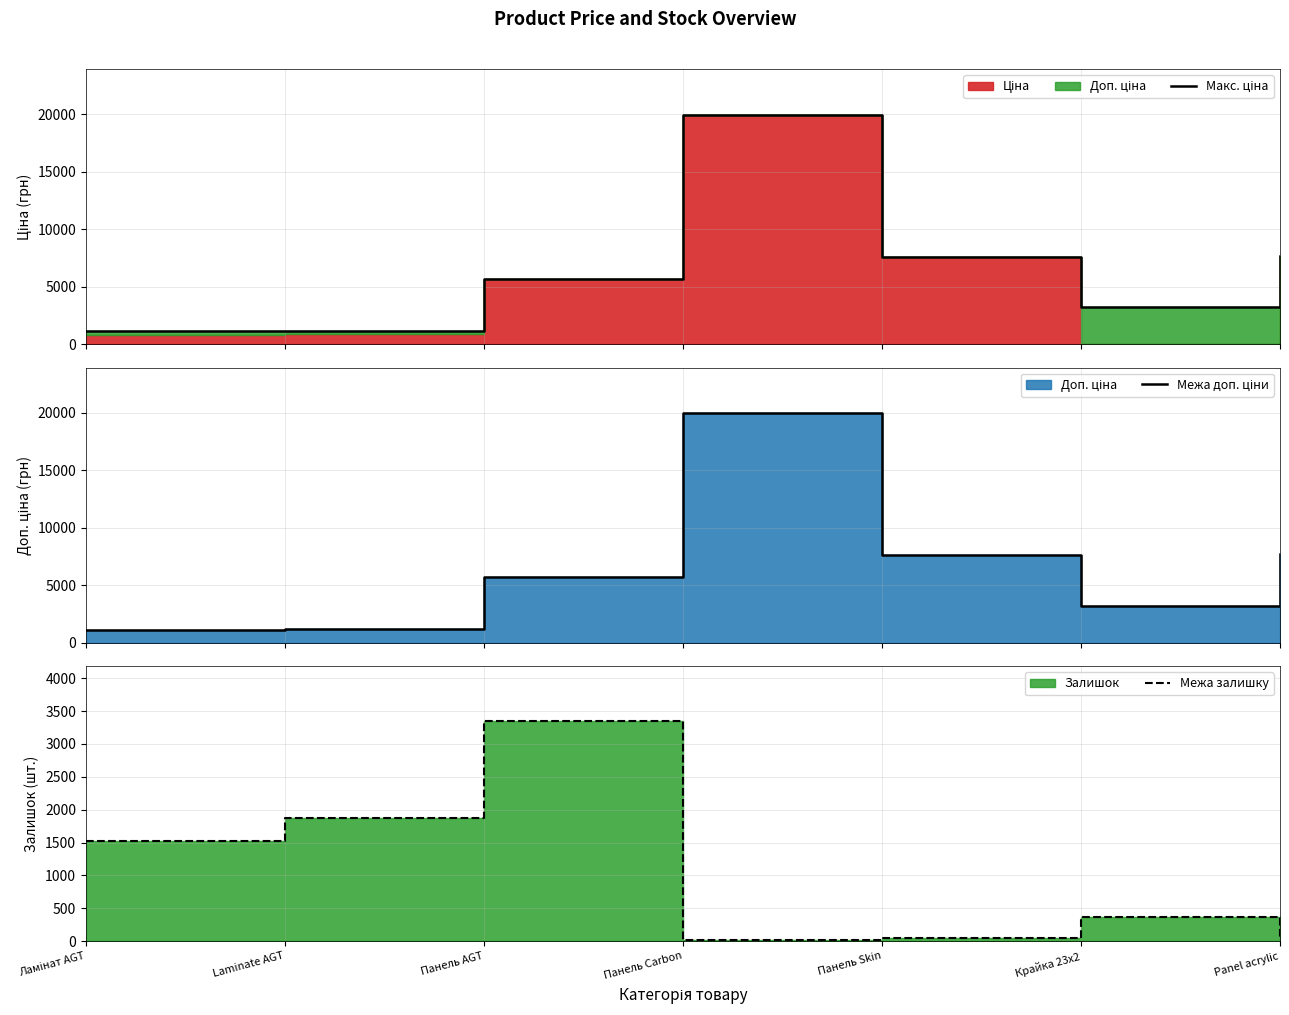

Where does the Межа залишку series first go above 360?

Ламінат AGT